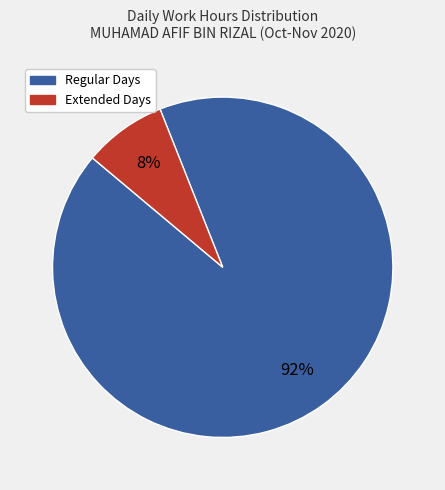

To the nearest percent, what is the difference between the largest and smallest slice percentages?

84%